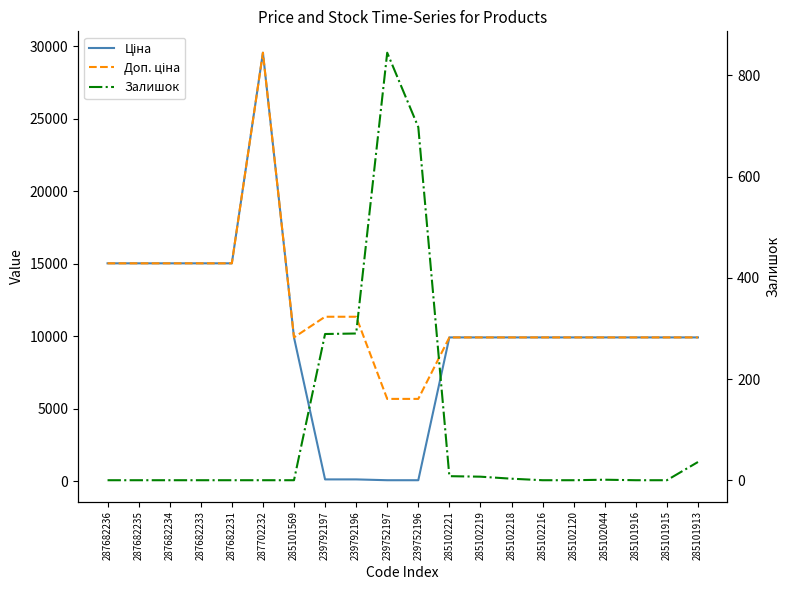

True or false: Залишок has a value of 0.0 at 285101916.

True